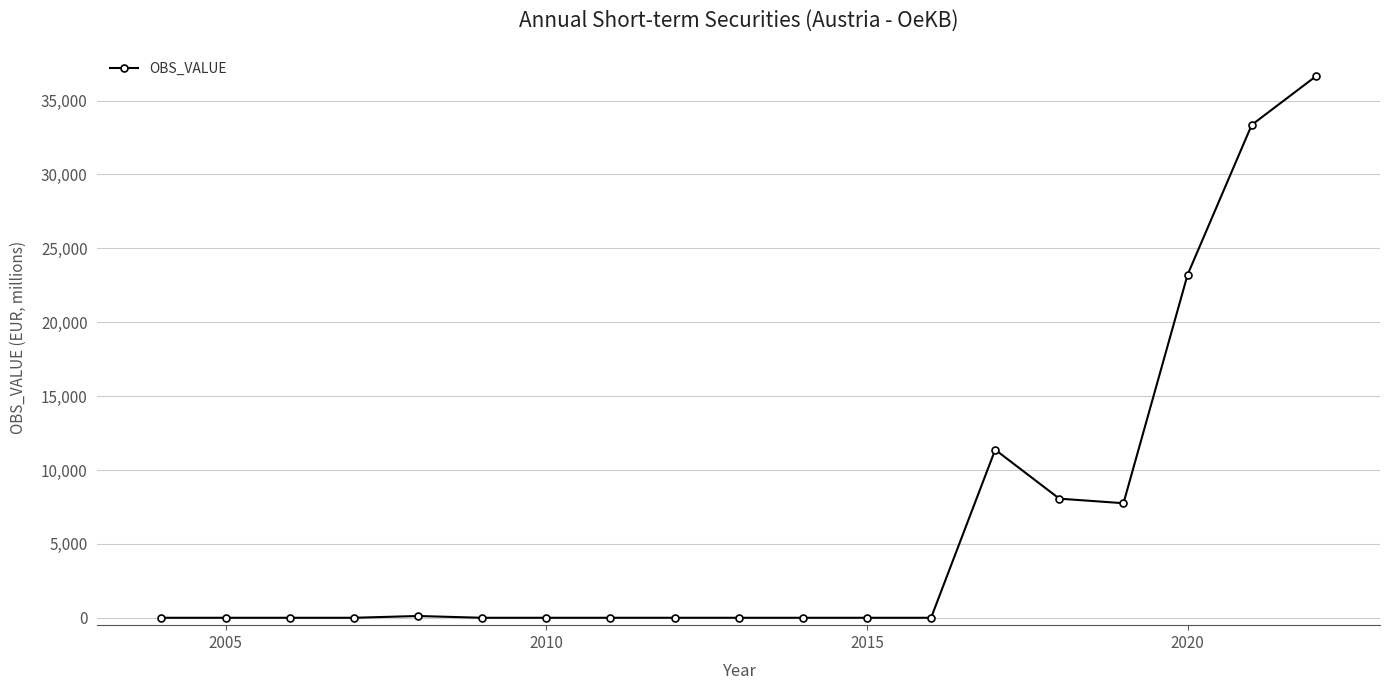

Count the number of data series in this chart.

1